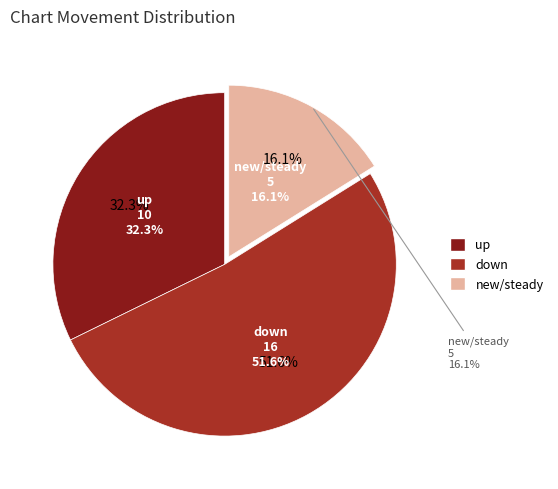

The down slice represents 59% of the pie. True or false?

False